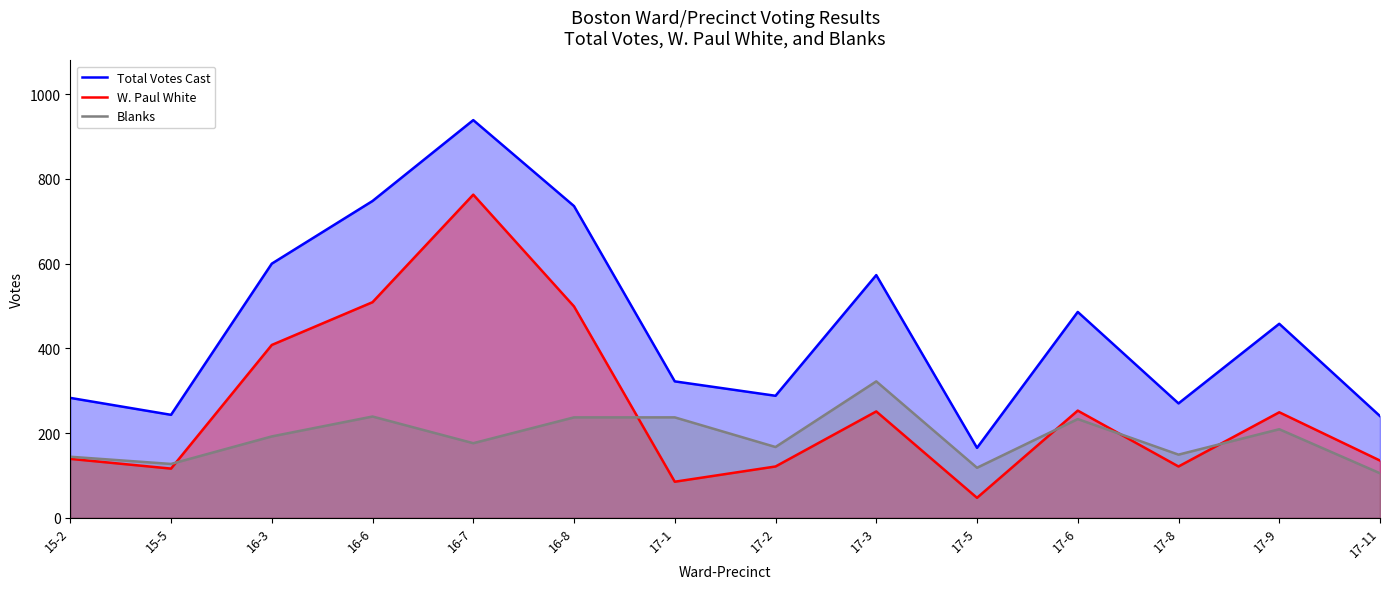

Where is Total Votes Cast nearest to the value 552?

17-3